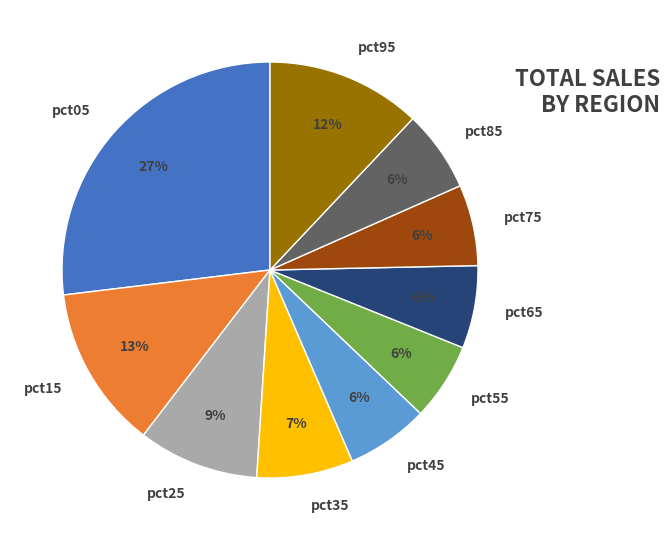

Do pct85 and pct95 together represent more than half of the pie?

No